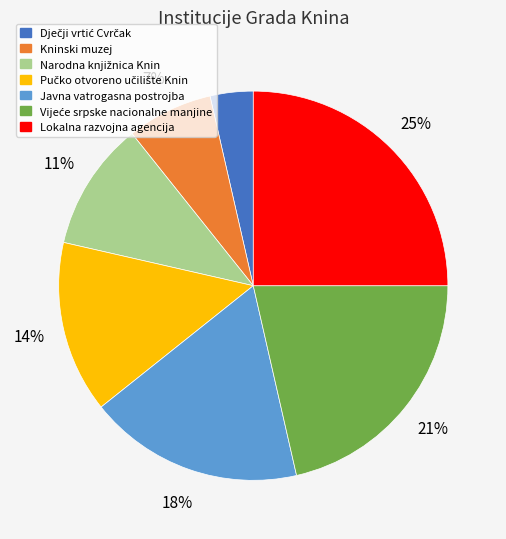

Between Kninski muzej and Javna vatrogasna postrojba, which is larger?

Javna vatrogasna postrojba